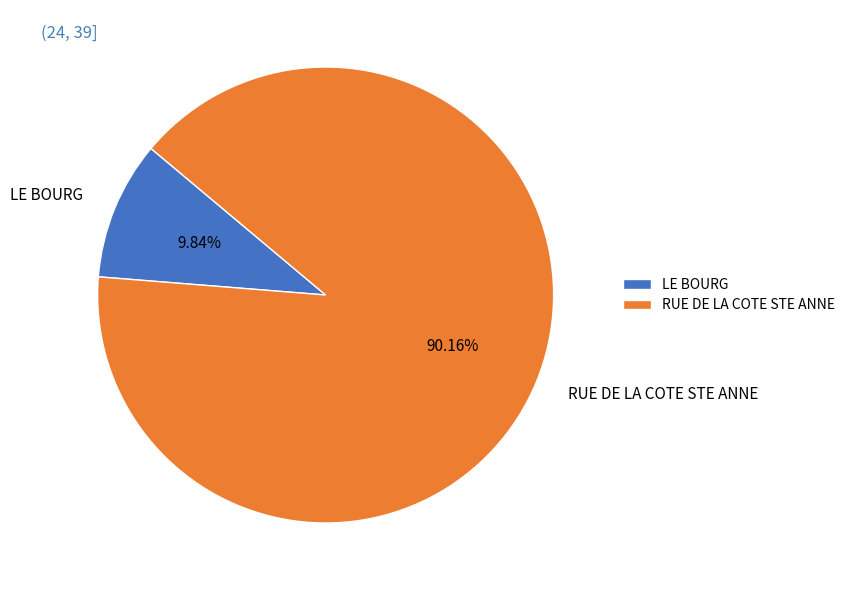

What is the ratio of the value at RUE DE LA COTE STE ANNE to the value at LE BOURG?

9.2